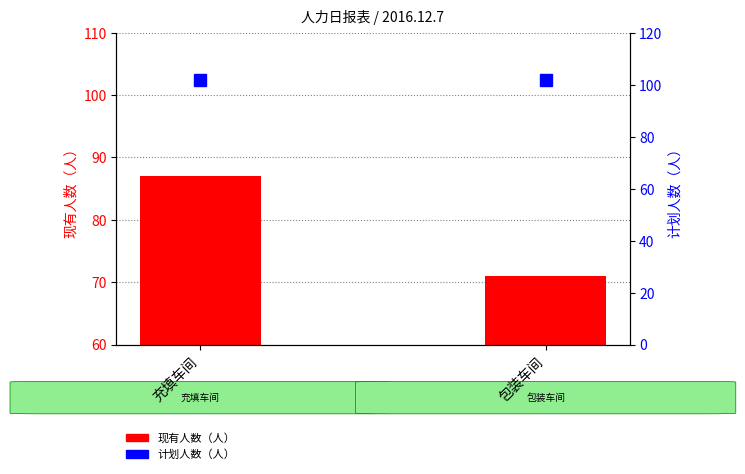

Rank the series at 包装车间 from lowest to highest value.

现有人数（人）, 计划人数（人）